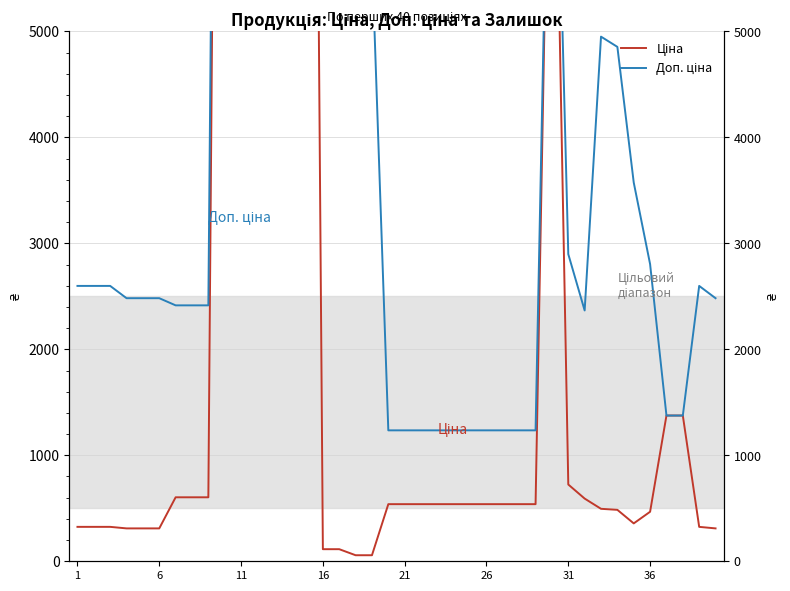

True or false: Доп. ціна and Ціна intersect in this chart.

True